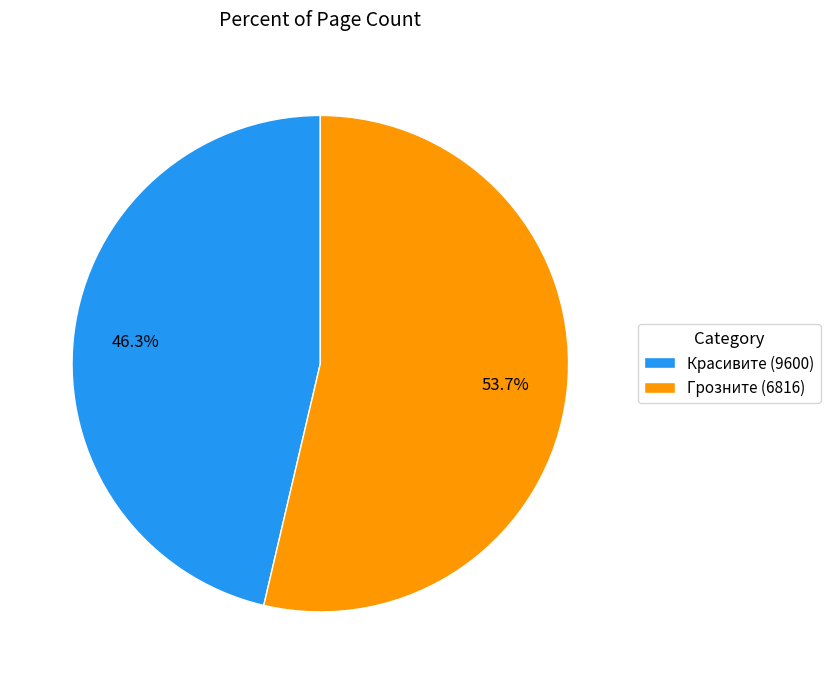

Rank the categories by value from highest to lowest.

Грозните (6816), Красивите (9600)